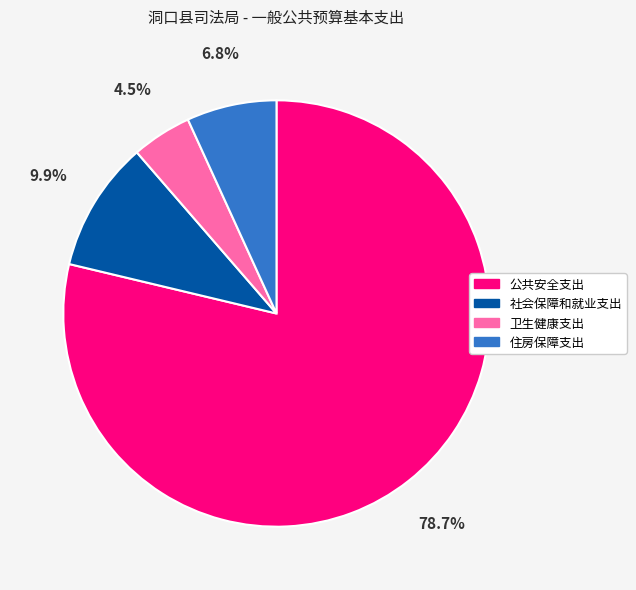

Which slice represents more than half of the pie?

公共安全支出